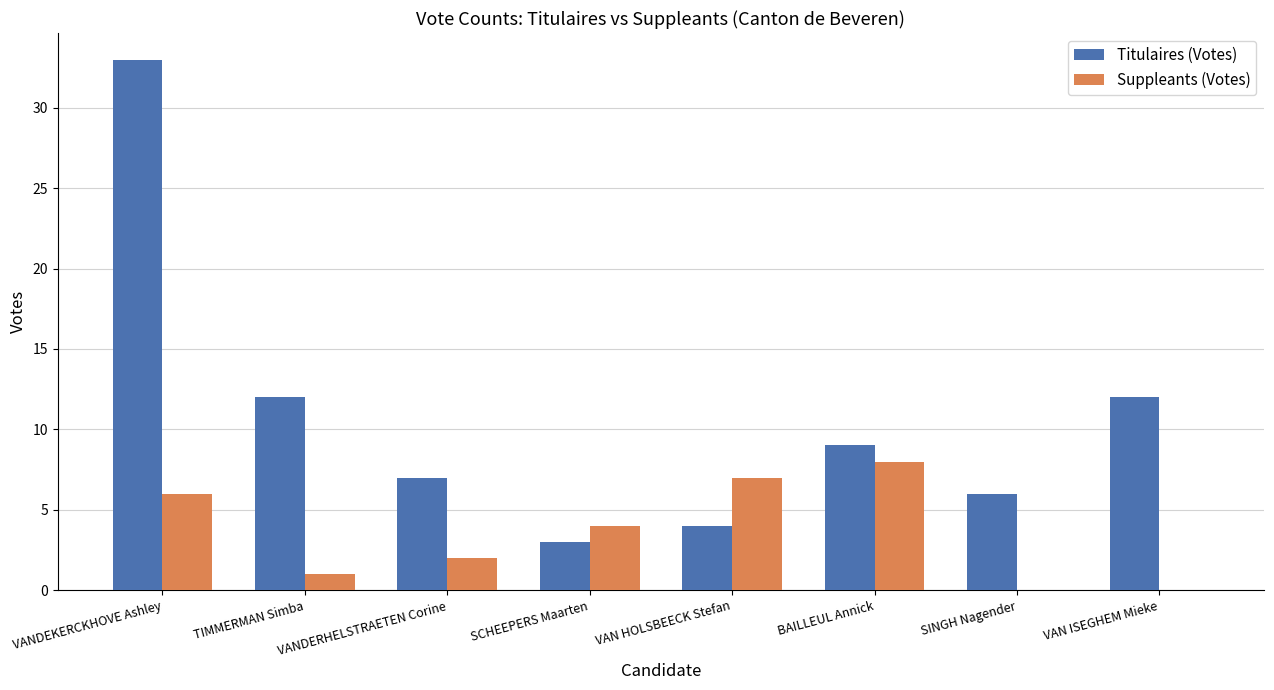

At which category is the sum across all series the highest?

VANDEKERCKHOVE Ashley